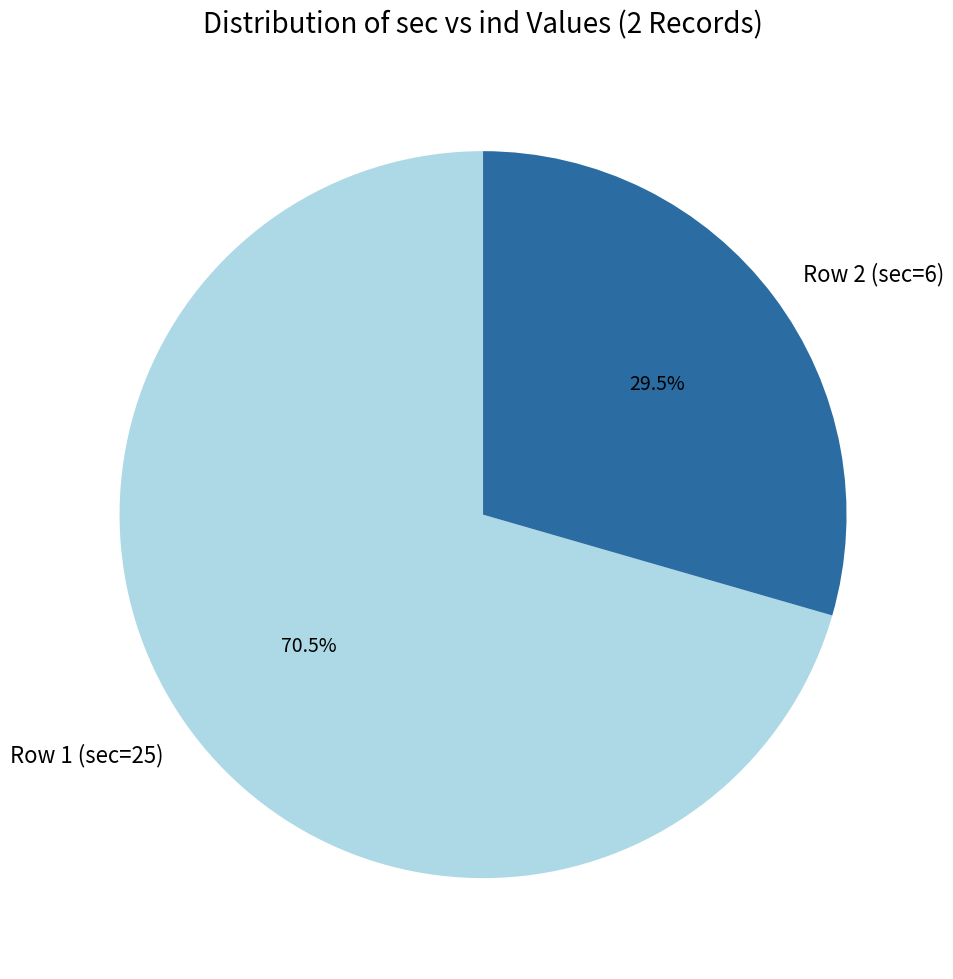

Which slice is the smallest?

Row 2 (sec=6)